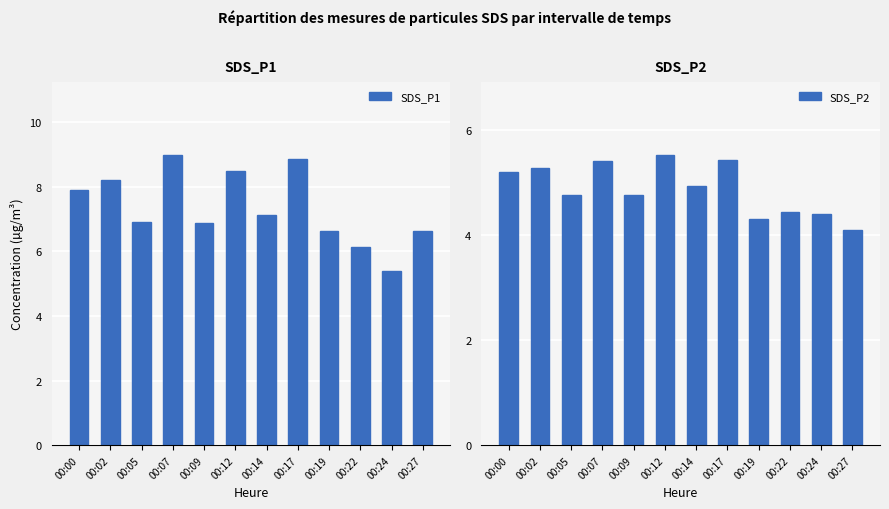

How many groups of bars are there?

12